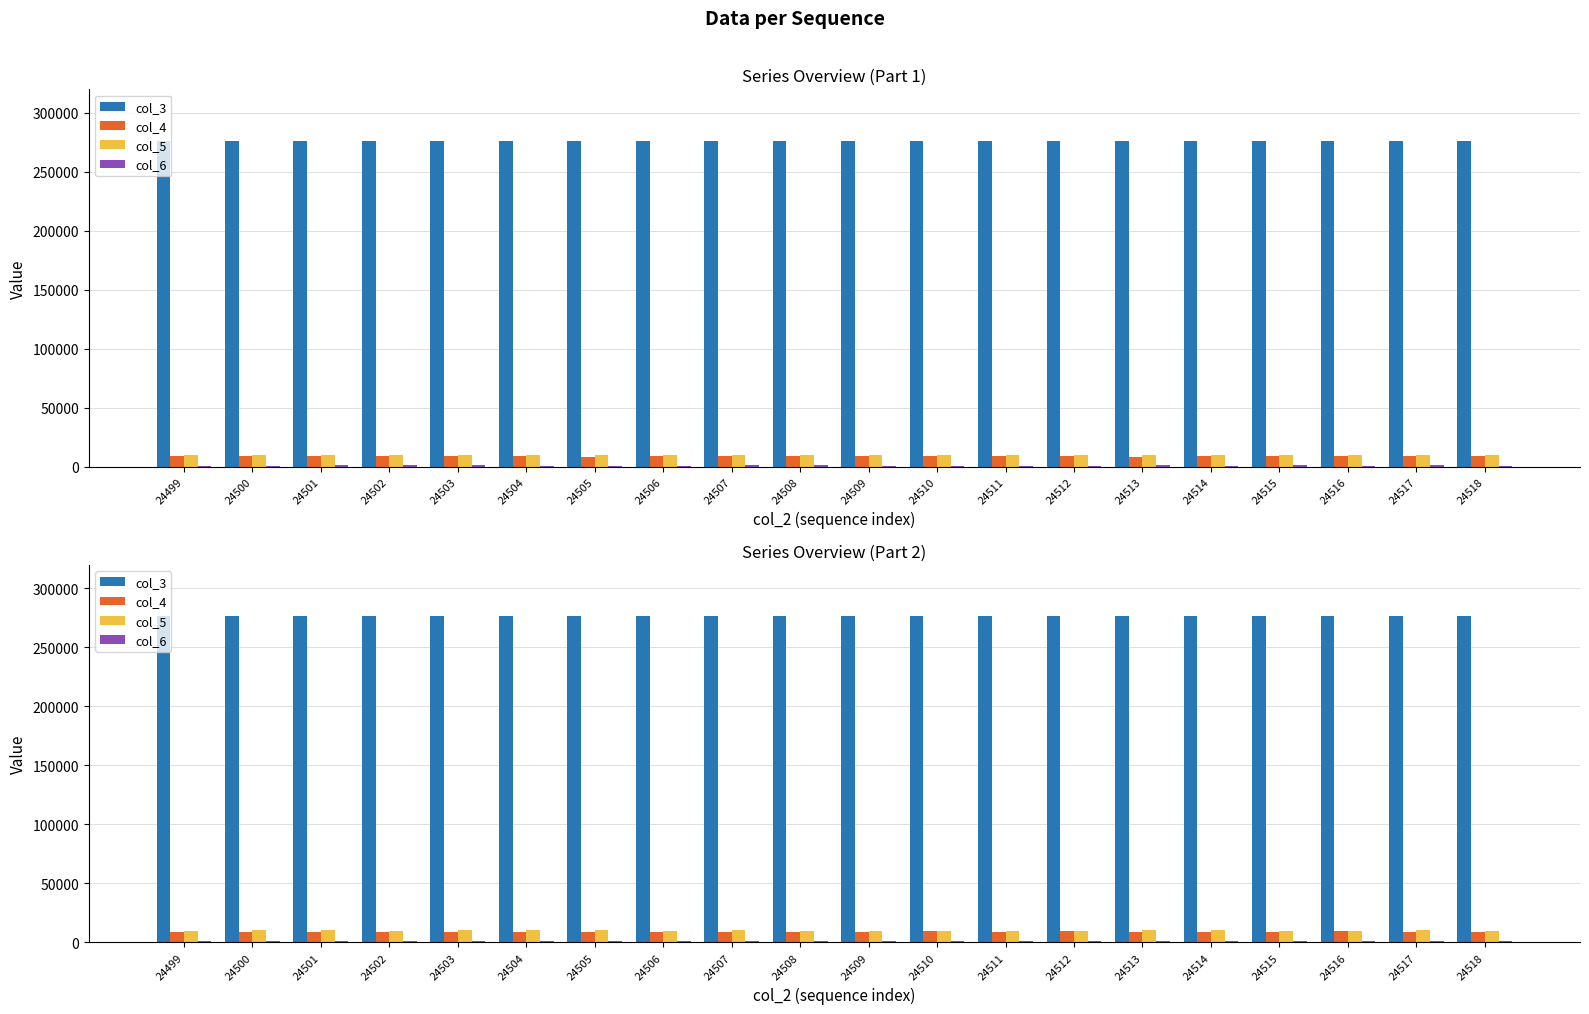

Rank the categories by col_3 value from lowest to highest.

24499, 24500, 24501, 24502, 24503, 24504, 24505, 24506, 24507, 24508, 24509, 24510, 24511, 24512, 24513, 24514, 24515, 24516, 24517, 24518